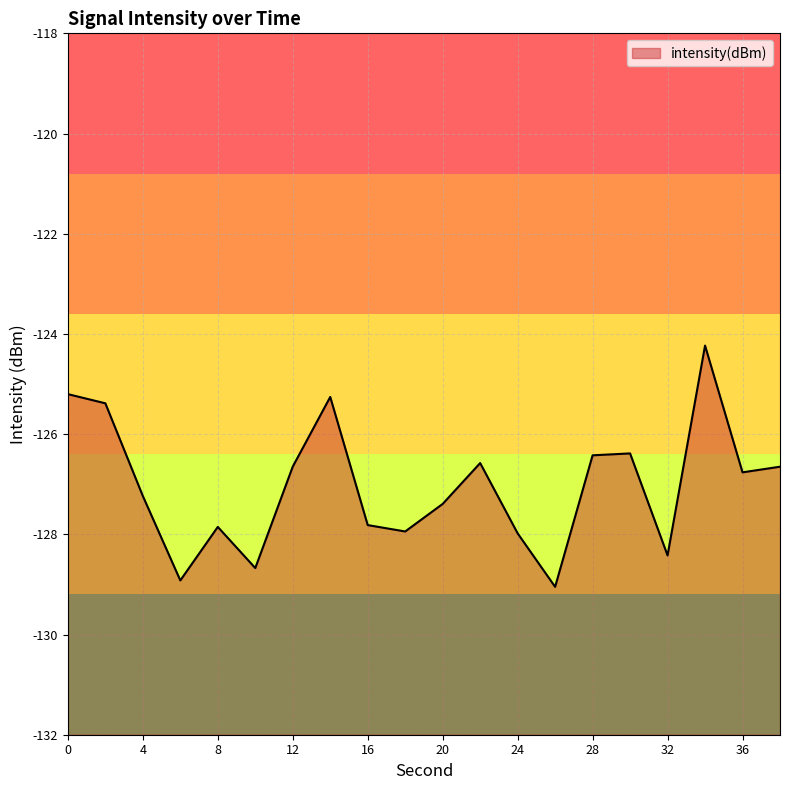

What is the maximum value shown in the chart?

-124.2